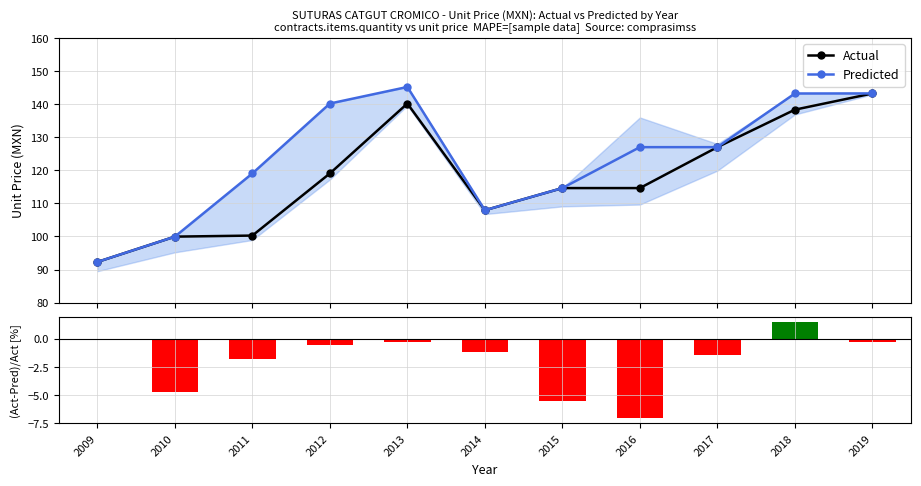

How many data points in Predicted are above 127?

6